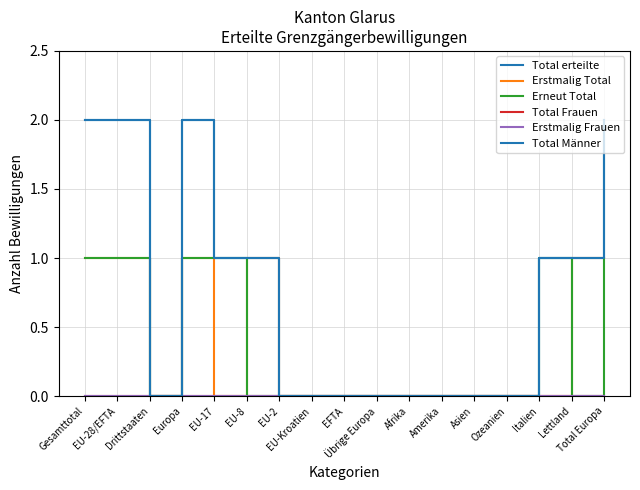

Does the chart display data point markers on the line(s)?

No